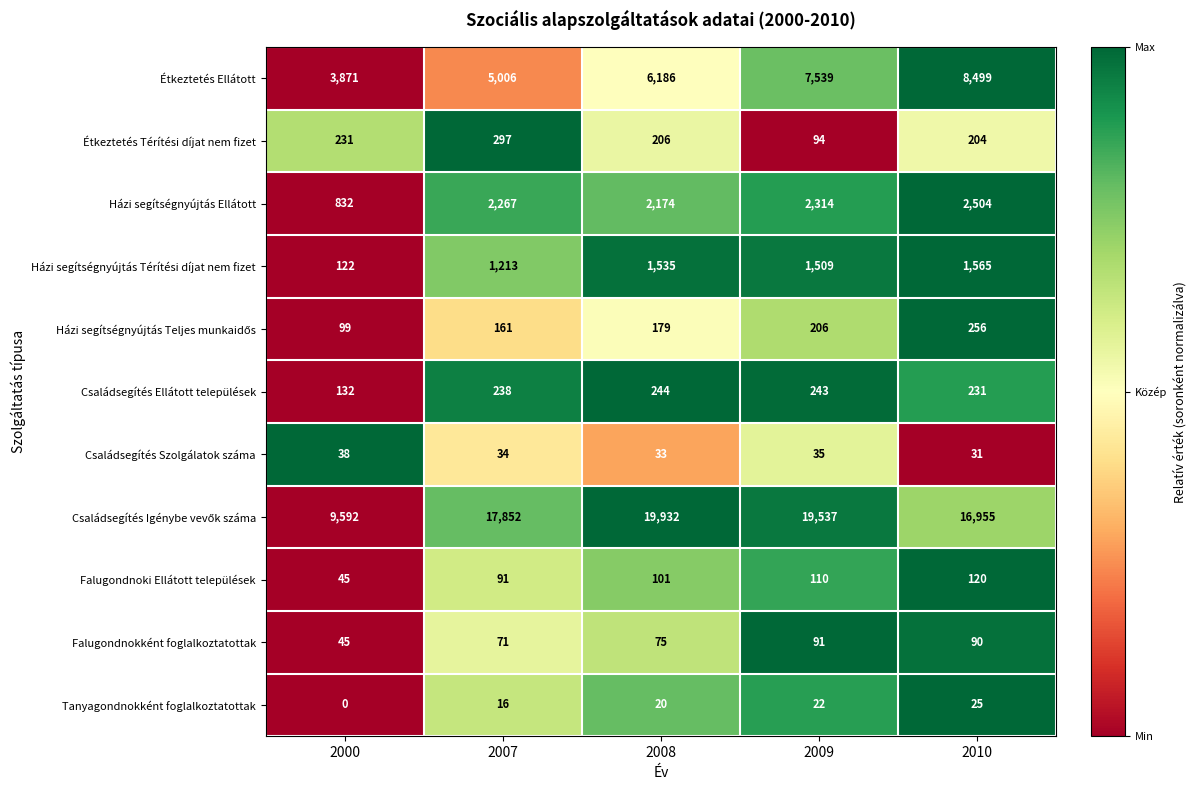

What is the maximum value for Házi segítségnyújtás Ellátott?

2504